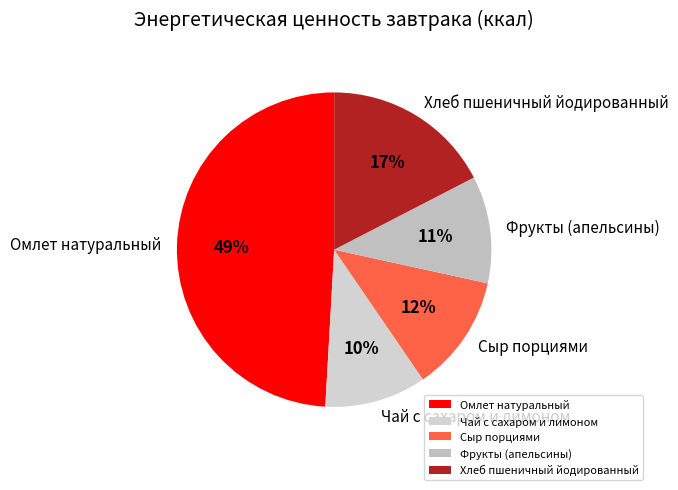

The Фрукты (апельсины) slice represents 11% of the pie. True or false?

True